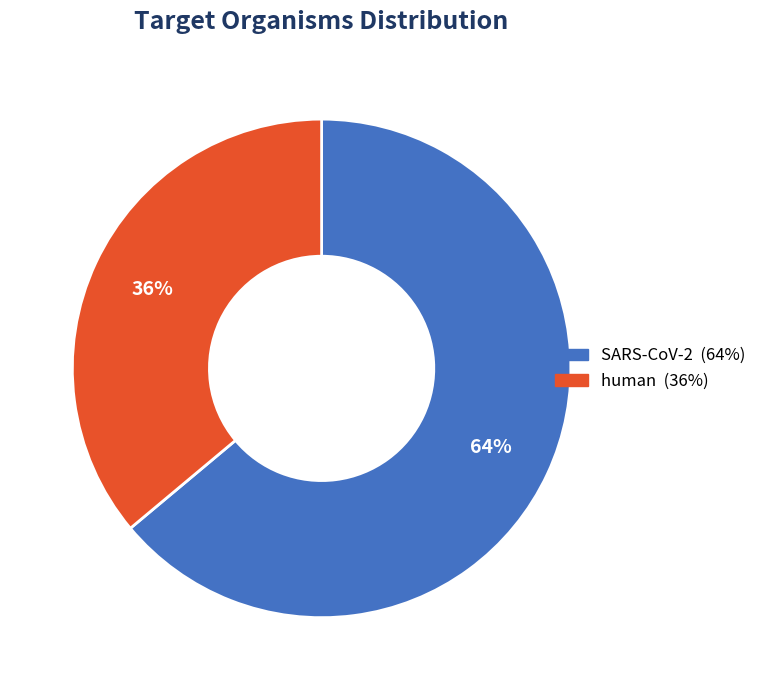

Count the number of slices in the pie.

2